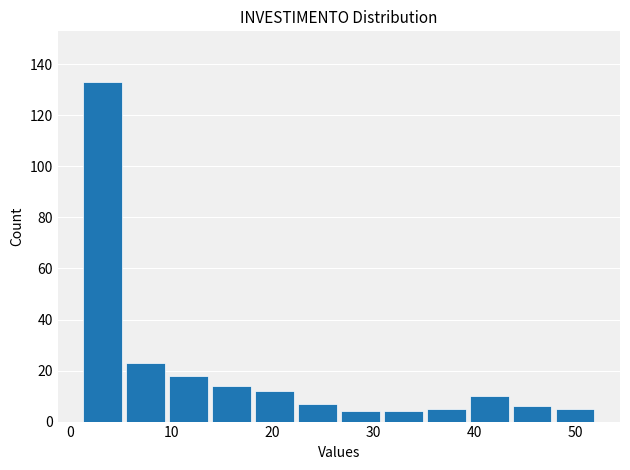

Which range on the x-axis has the tallest bar?

1 to 5